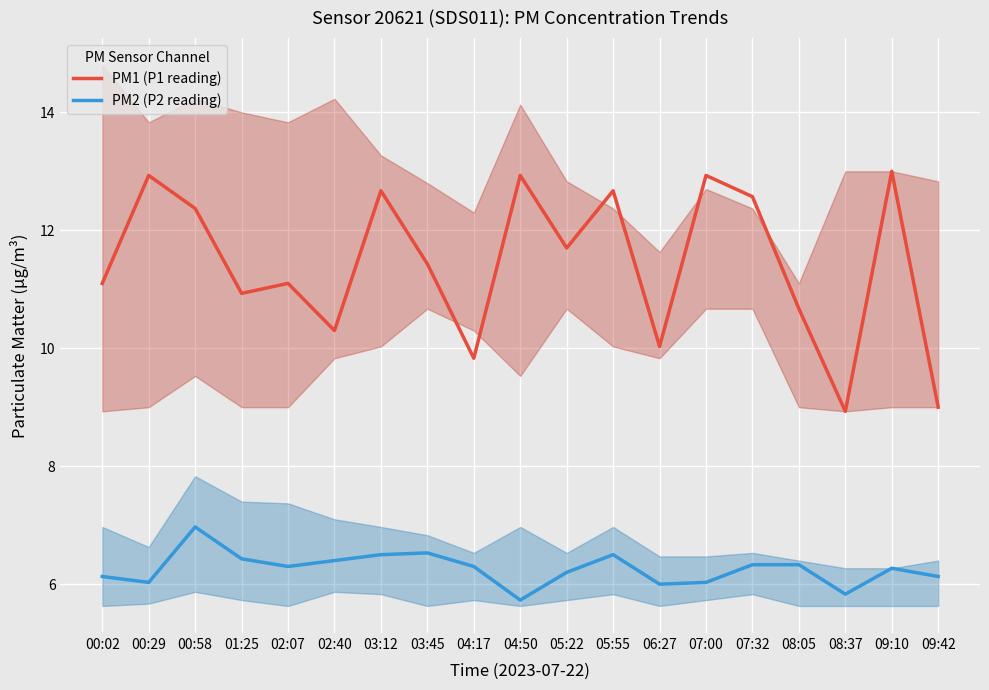

Rank the series by their average value, from highest to lowest.

PM1 (P1 reading), PM2 (P2 reading)